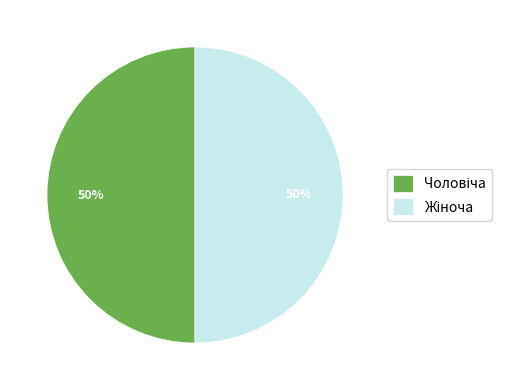

How many slices are in this pie chart?

2